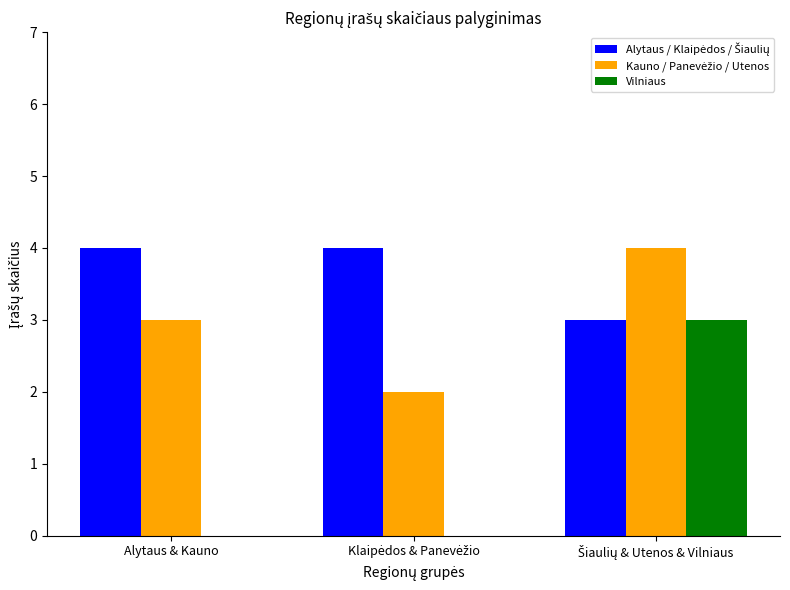

What is the maximum value shown in the chart?

4